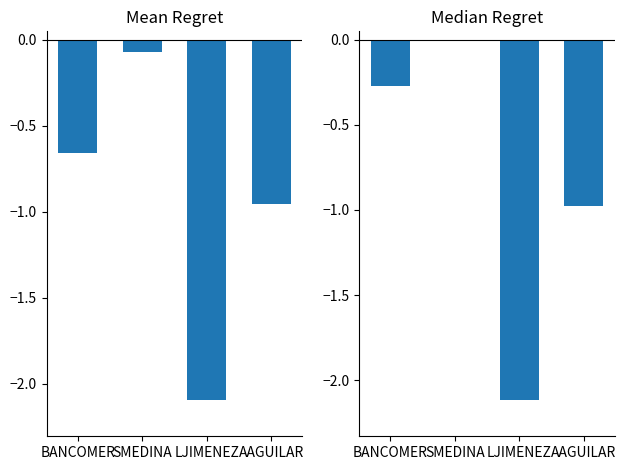

How many groups of bars are there?

4